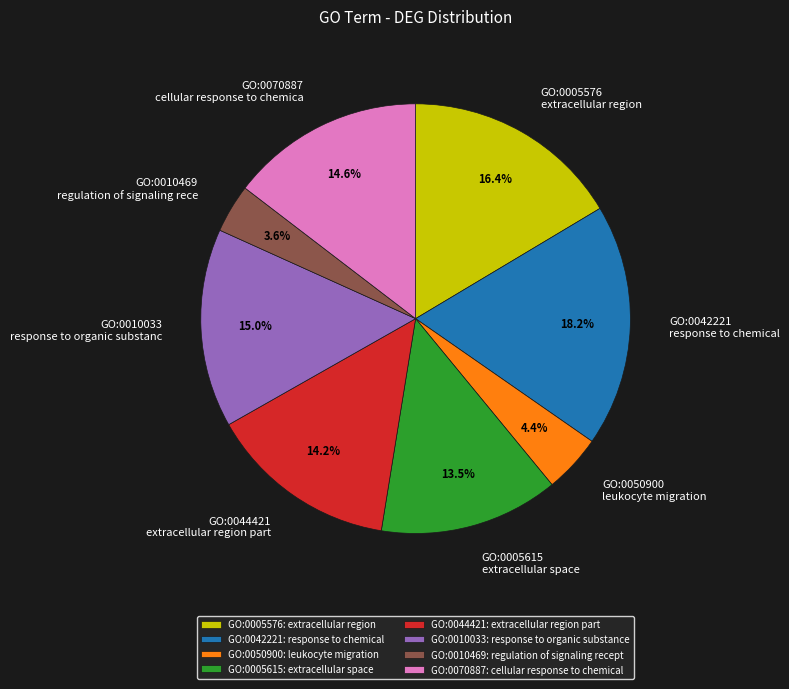

What is the ratio of the value at GO:0070887 cellular response to chemica to the value at GO:0010033 response to organic substanc?

1.0